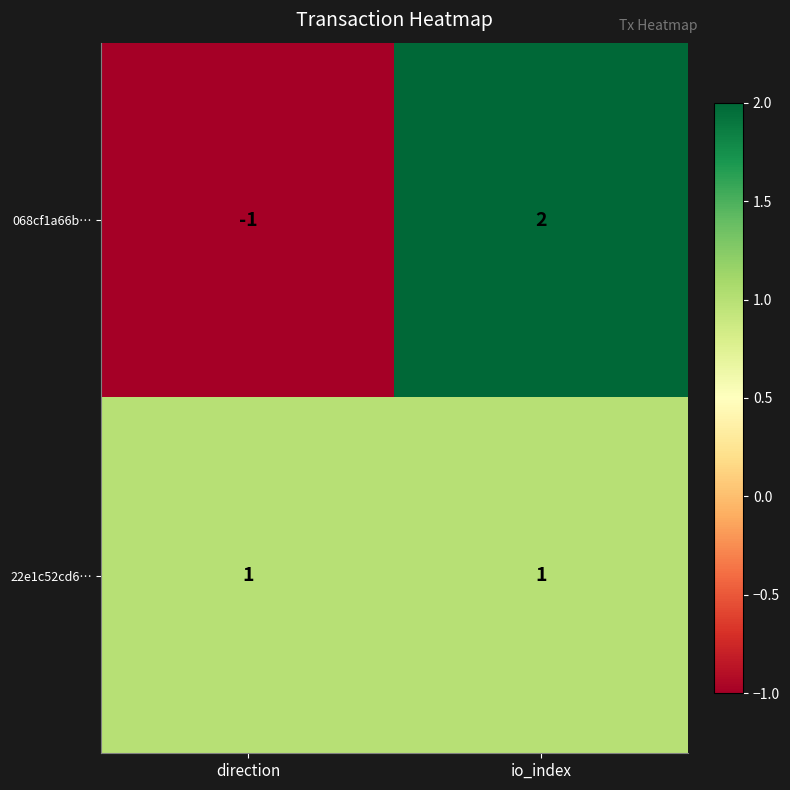

What is the total value across all series at io_index?

3